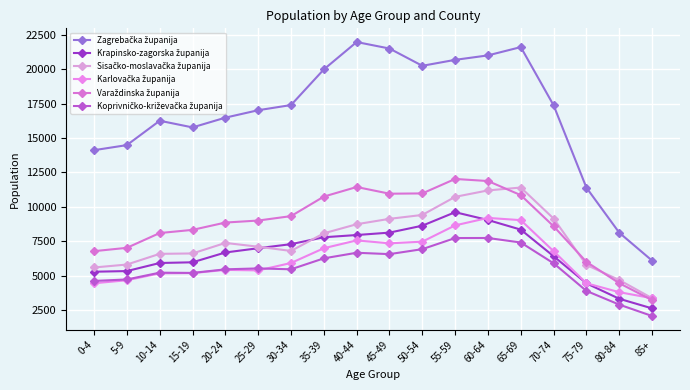

Is this an area chart (filled region under the line)?

No